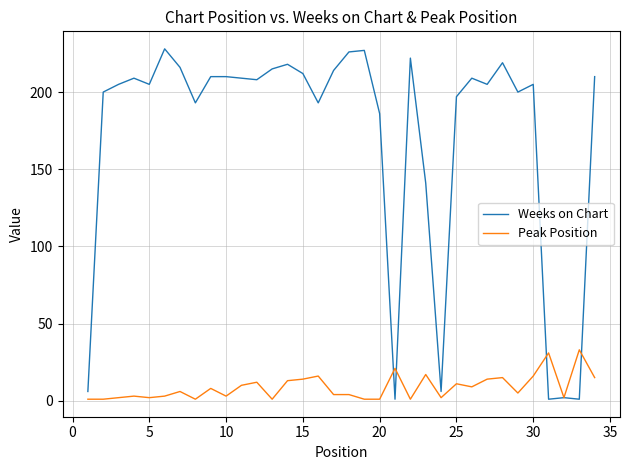

What is the maximum value for Weeks on Chart?

228